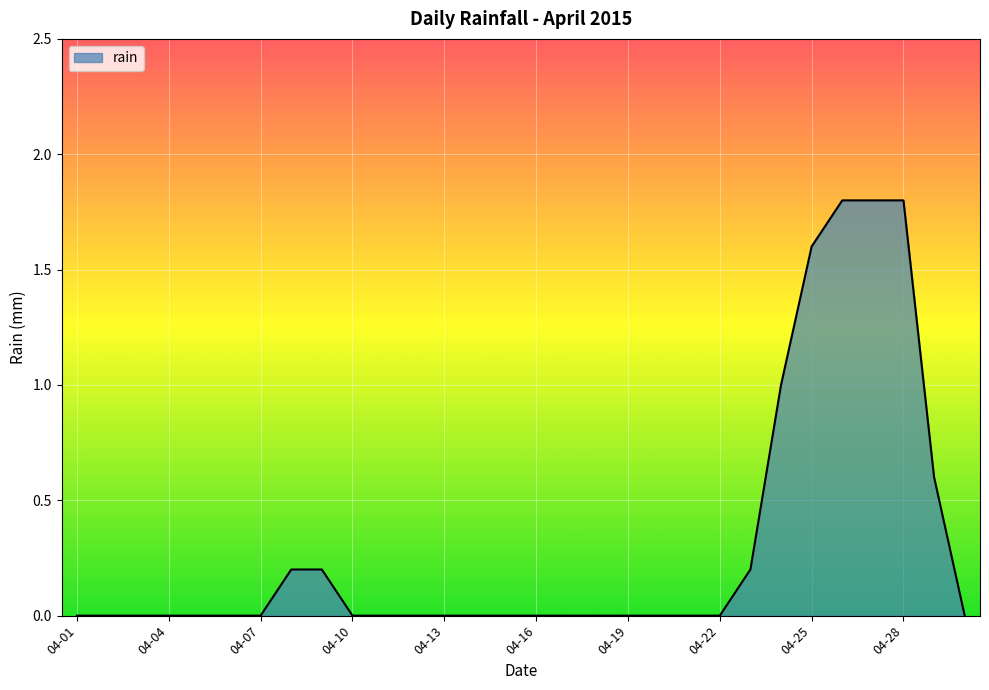

What is the sum of all values?

9.2